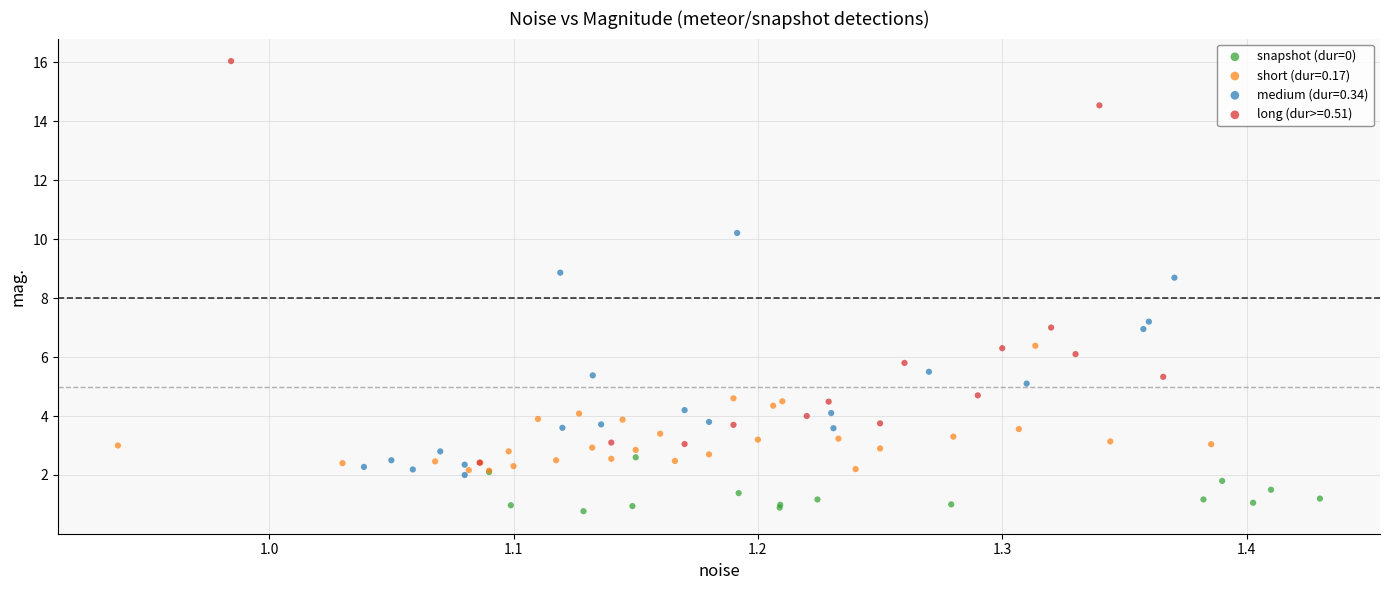

Which series reaches the minimum Y coordinate?

snapshot (dur=0)